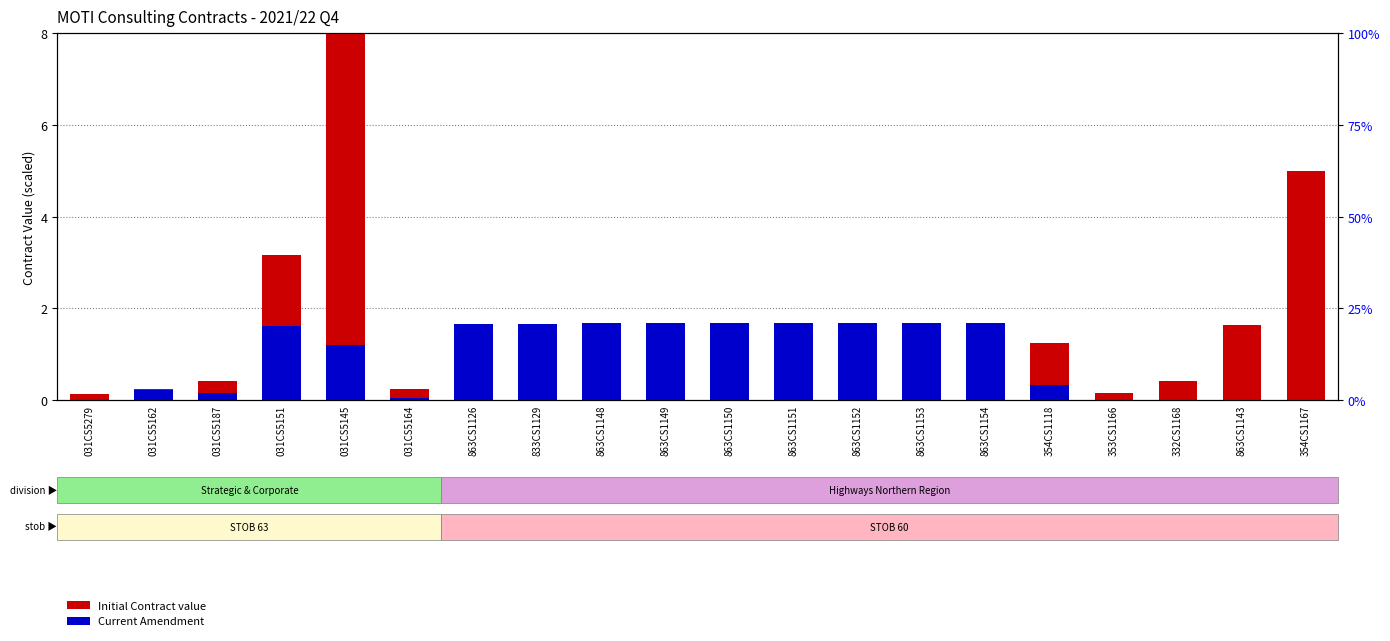

At which label does Current Amendment reach its minimum?

031CS5279